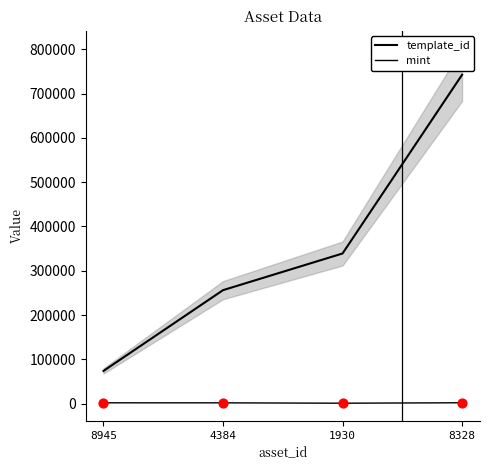

At how many categories does at least one series exceed 451112?

1